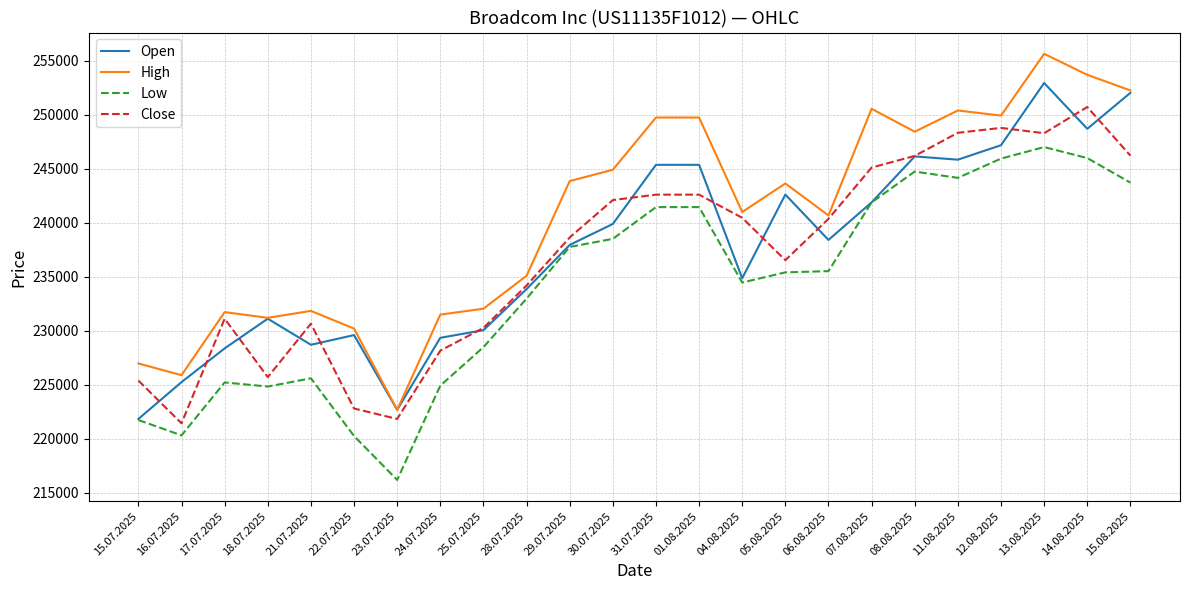

Where is the first local minimum for Low?

16.07.2025